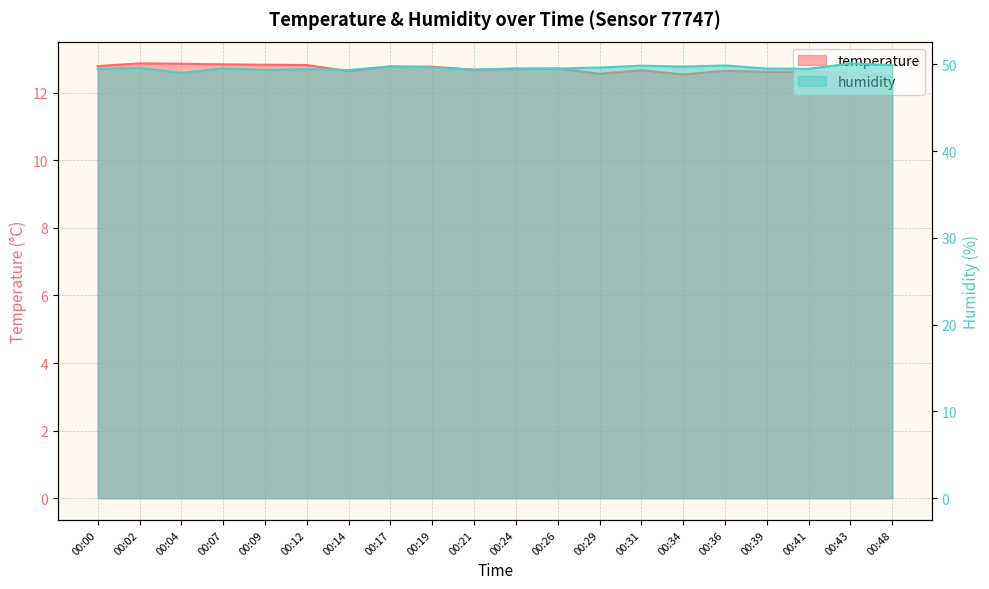

What is the value of the temperature point at the 7th from the left?

12.6